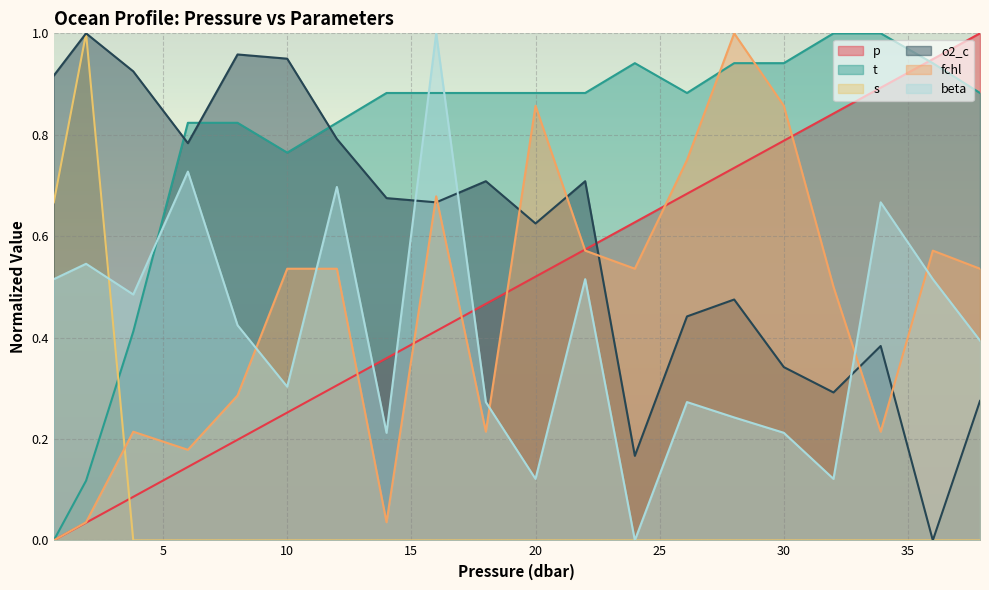

Does the chart display data point markers on the line(s)?

No